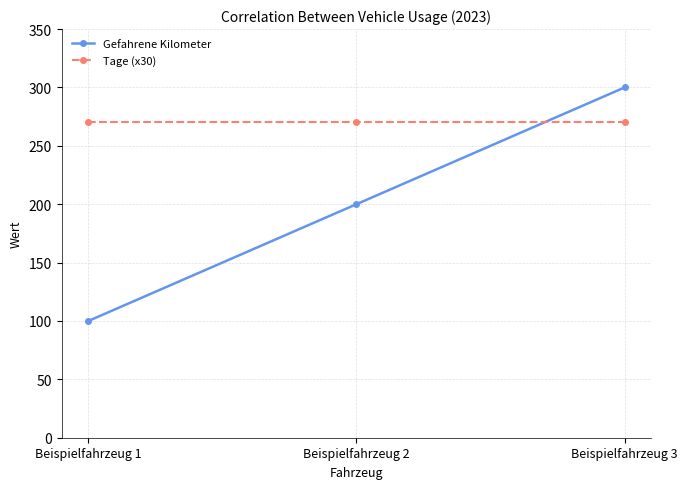

The value of Gefahrene Kilometer at Beispielfahrzeug 1 is 100. True or false?

True